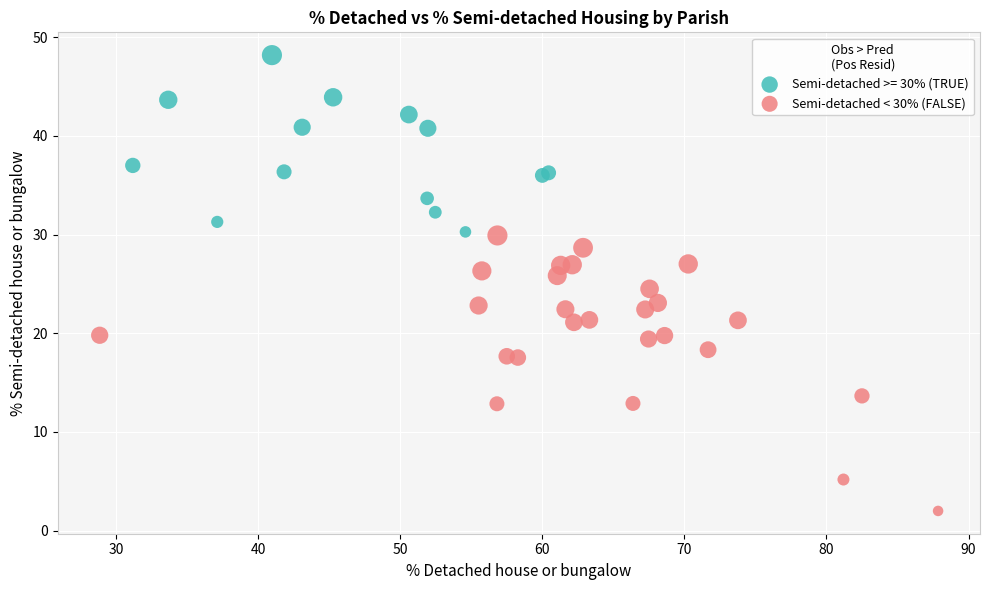

Which series has the widest spread of Y values?

Semi-detached < 30% (FALSE)